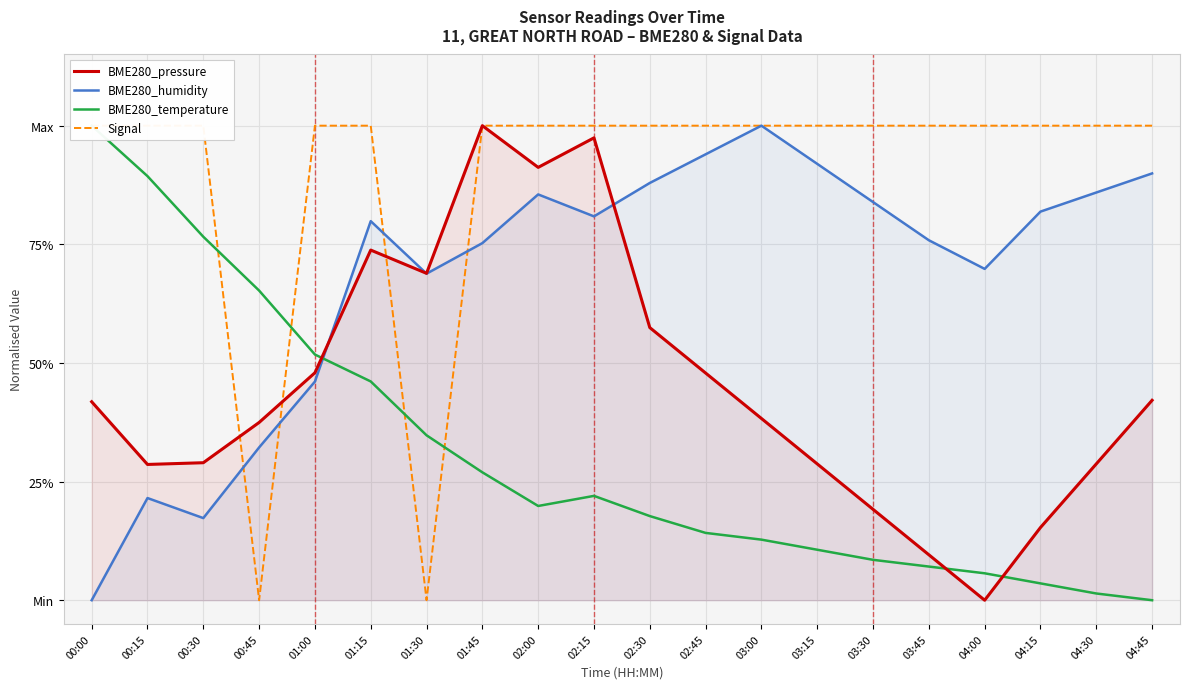

Which label corresponds to the largest value in the chart?

01:45